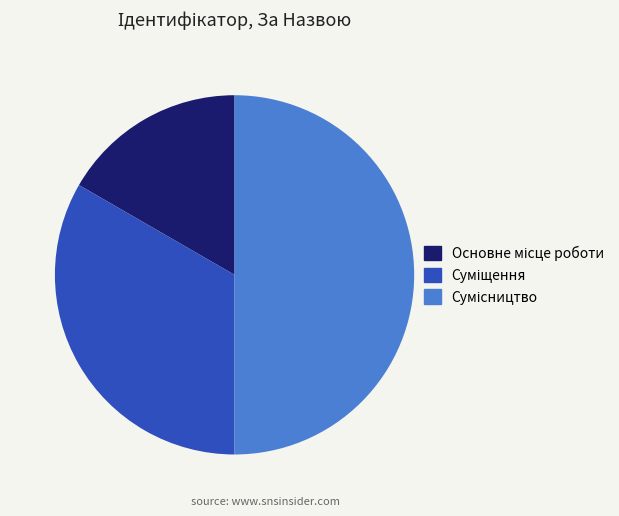

To the nearest percent, what is the difference between the Суміщення and Сумісництво slice percentages?

17%